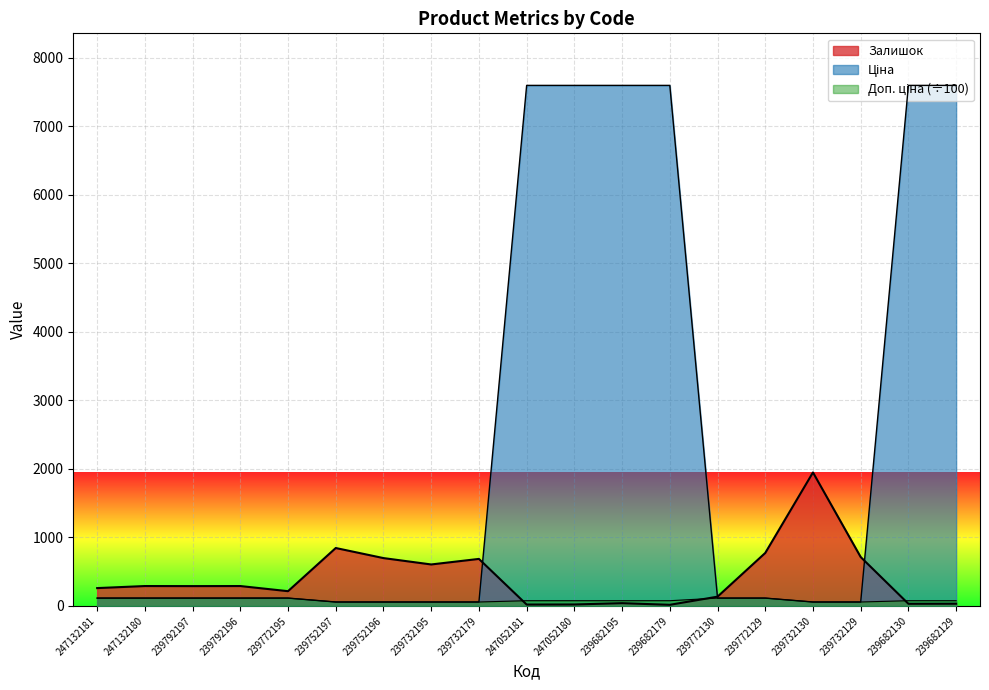

What is the label of the 8th point from the right?

239682195